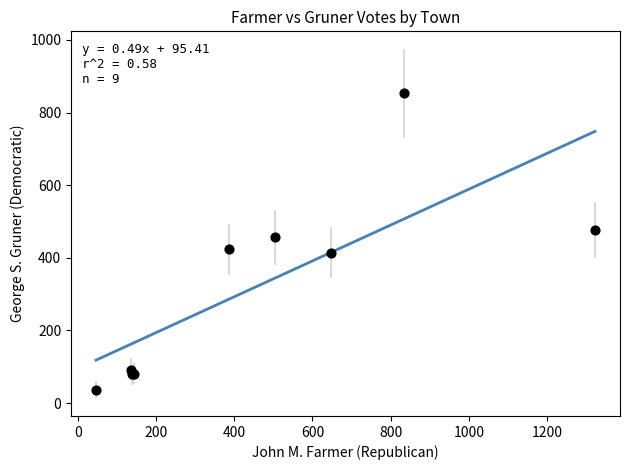

What Y value in the scatter plot is closest to 445?

456